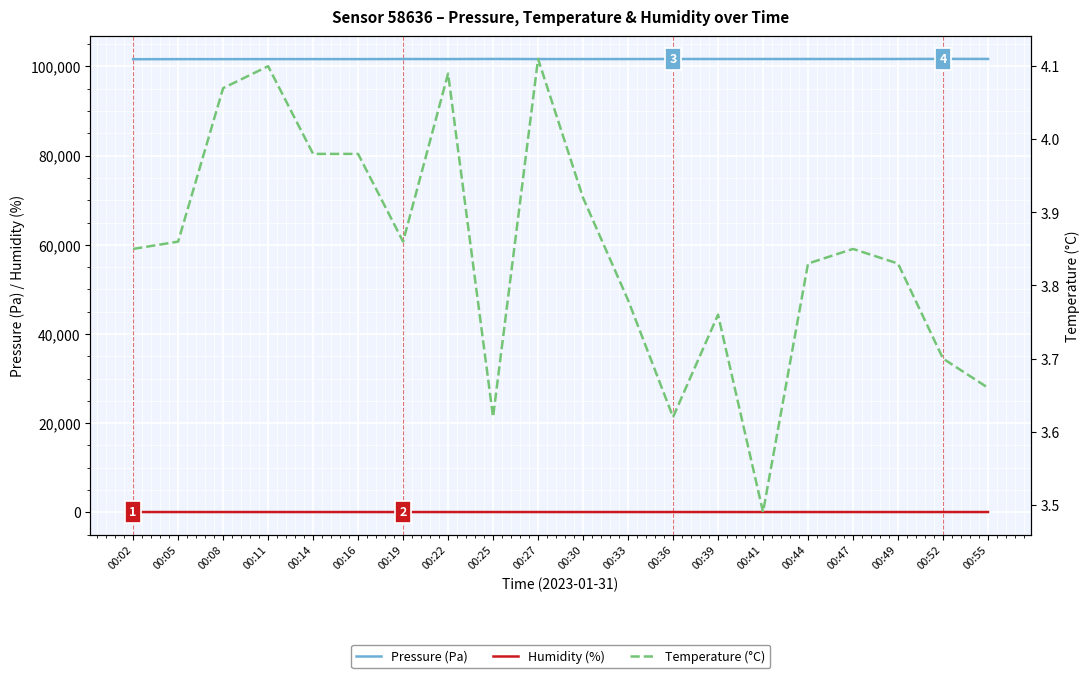

Is it true that Pressure (Pa) equals 101666.3 at 00:41?

True